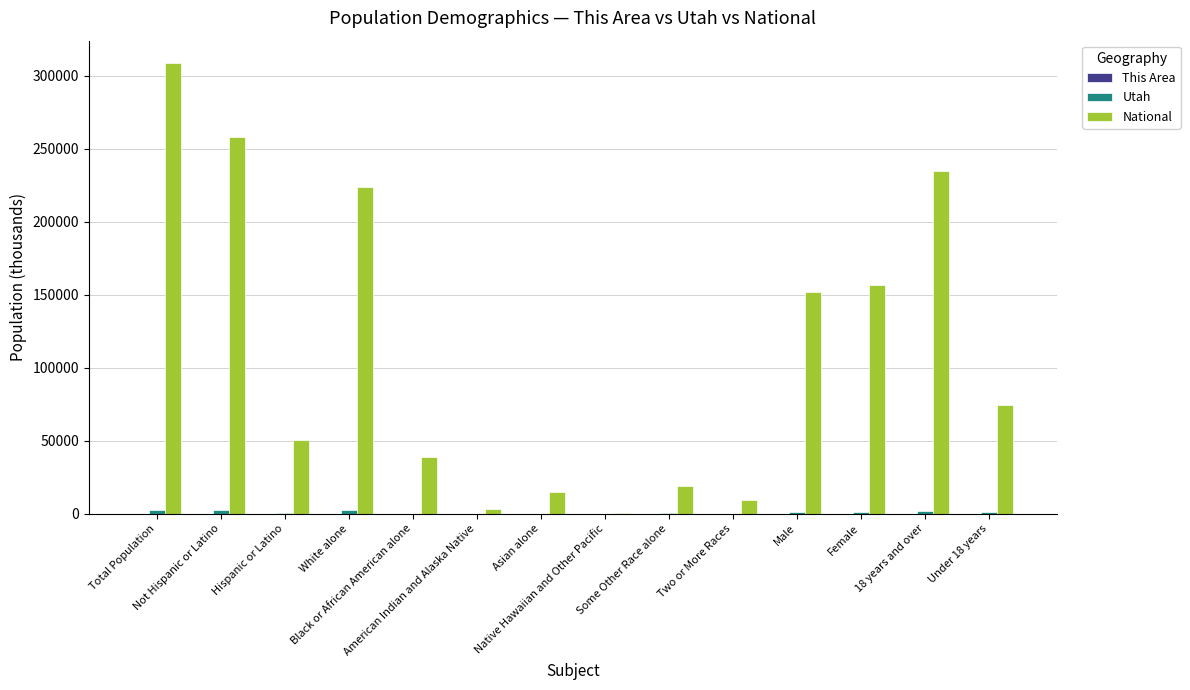

Count the number of categories in the chart.

14